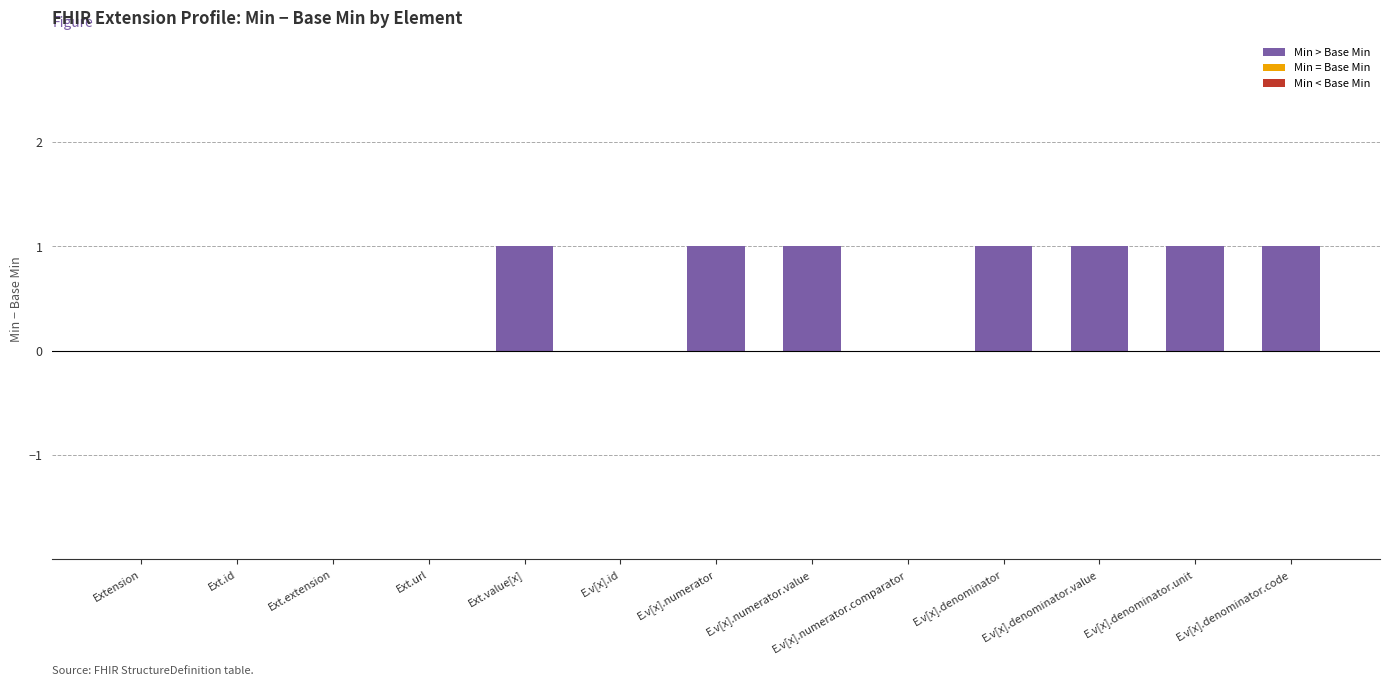

The chart shows a value of 0 at Ext.extension. True or false?

True